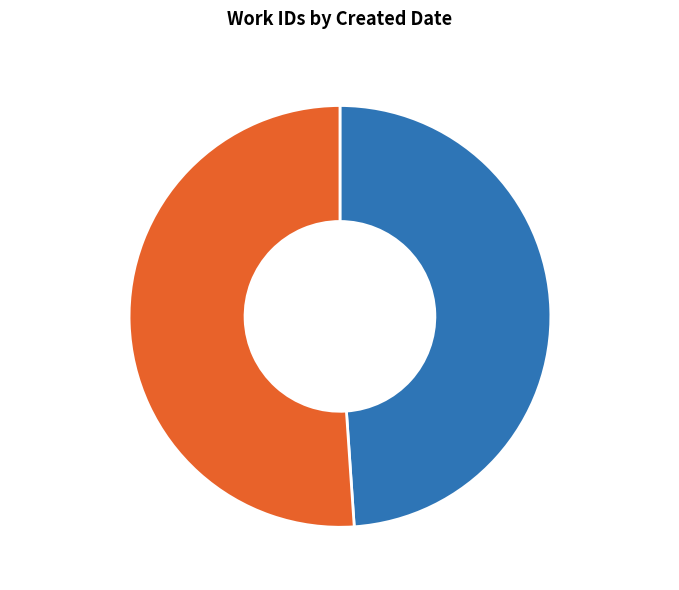

What percentage is the 2012-05-11 slice, to the nearest percent?

49%